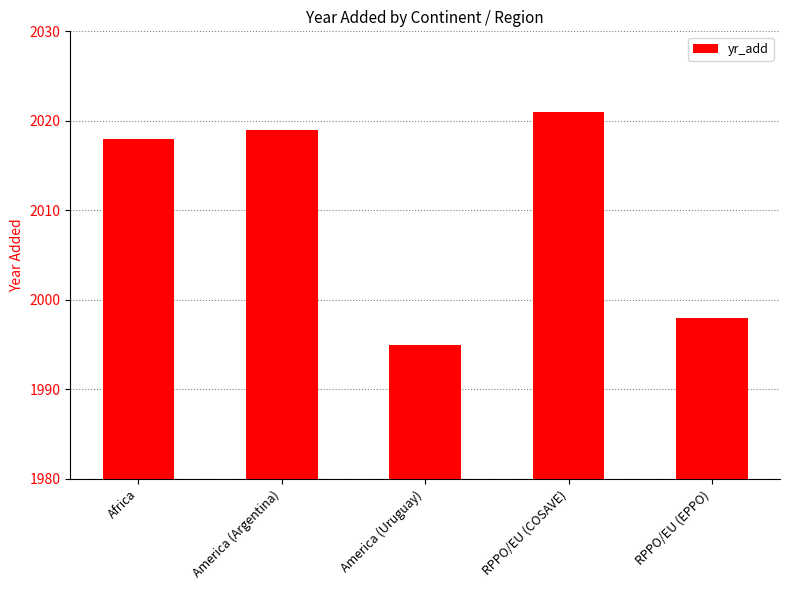

What is the smallest value displayed?

1995